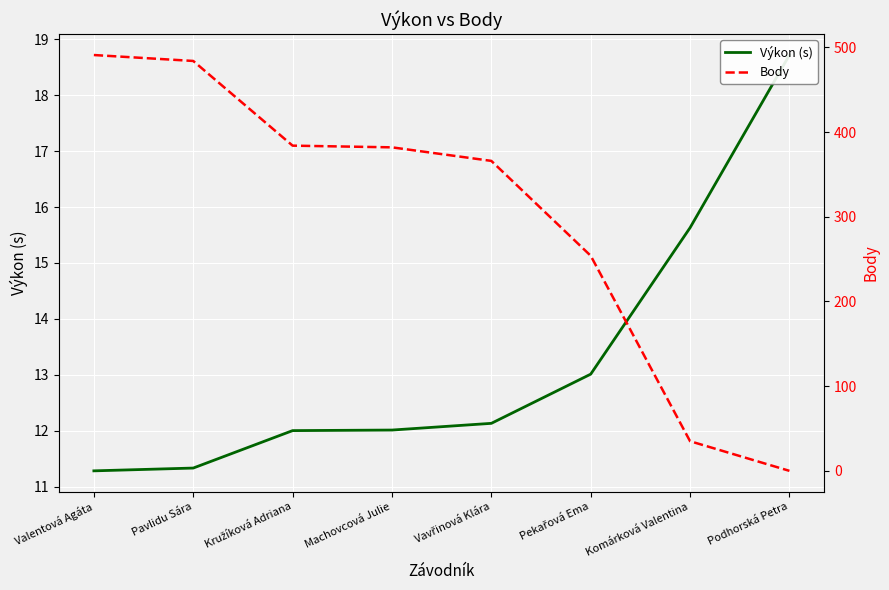

What is the label of the 5th point from the left?

Vavřinová Klára